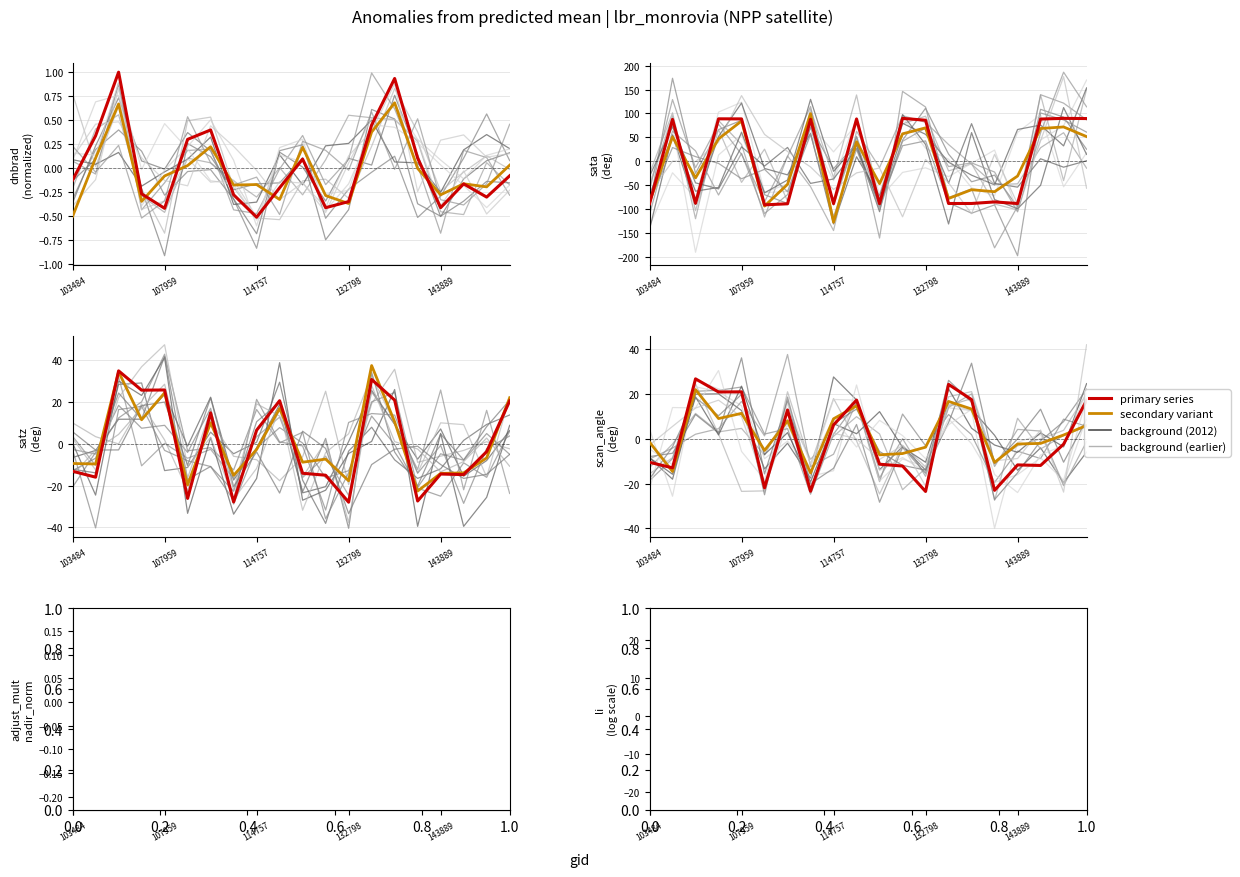

Where do scan_angle and sata first cross each other?

103484 and 103601